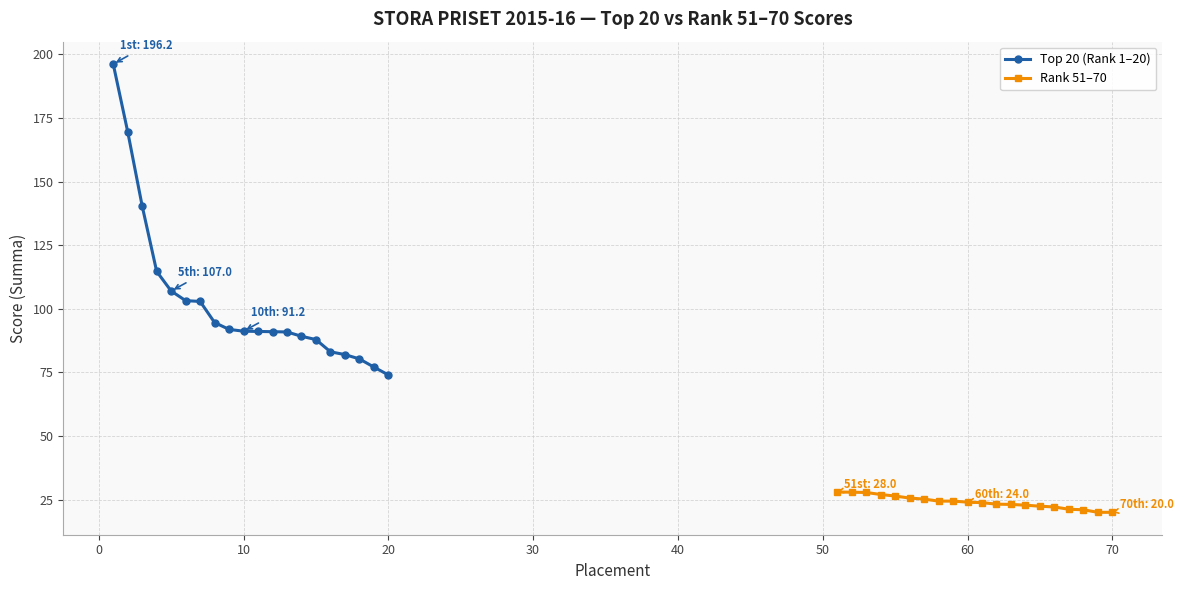

What is the maximum value for Top 20 (Rank 1–20)?

196.2